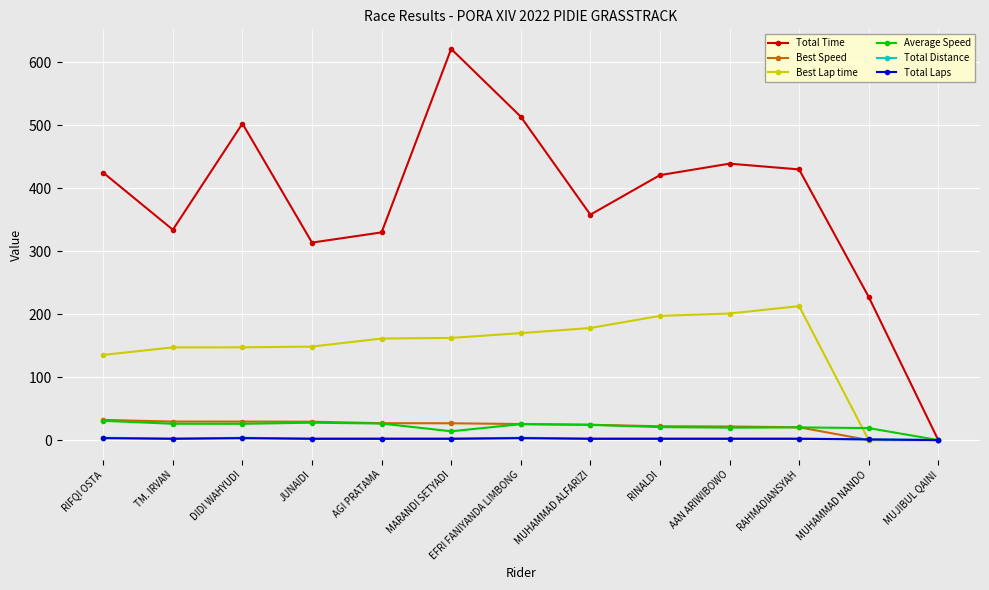

Which series changed the most between RAHMADIANSYAH and MUHAMMAD NANDO?

Best Lap time